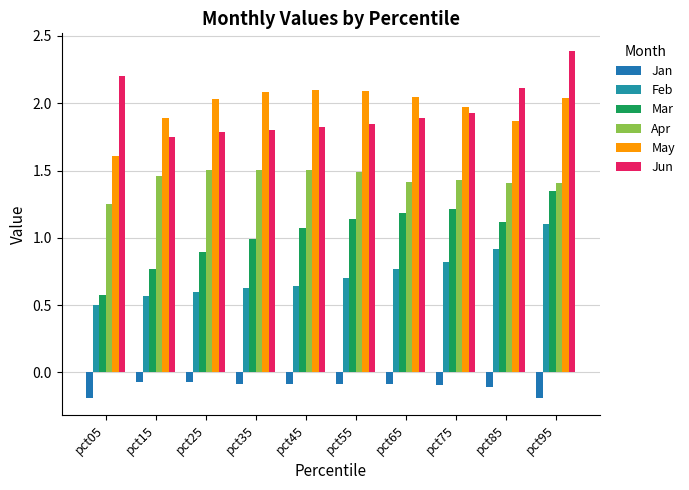

Which series has the largest range (max minus min)?

Mar